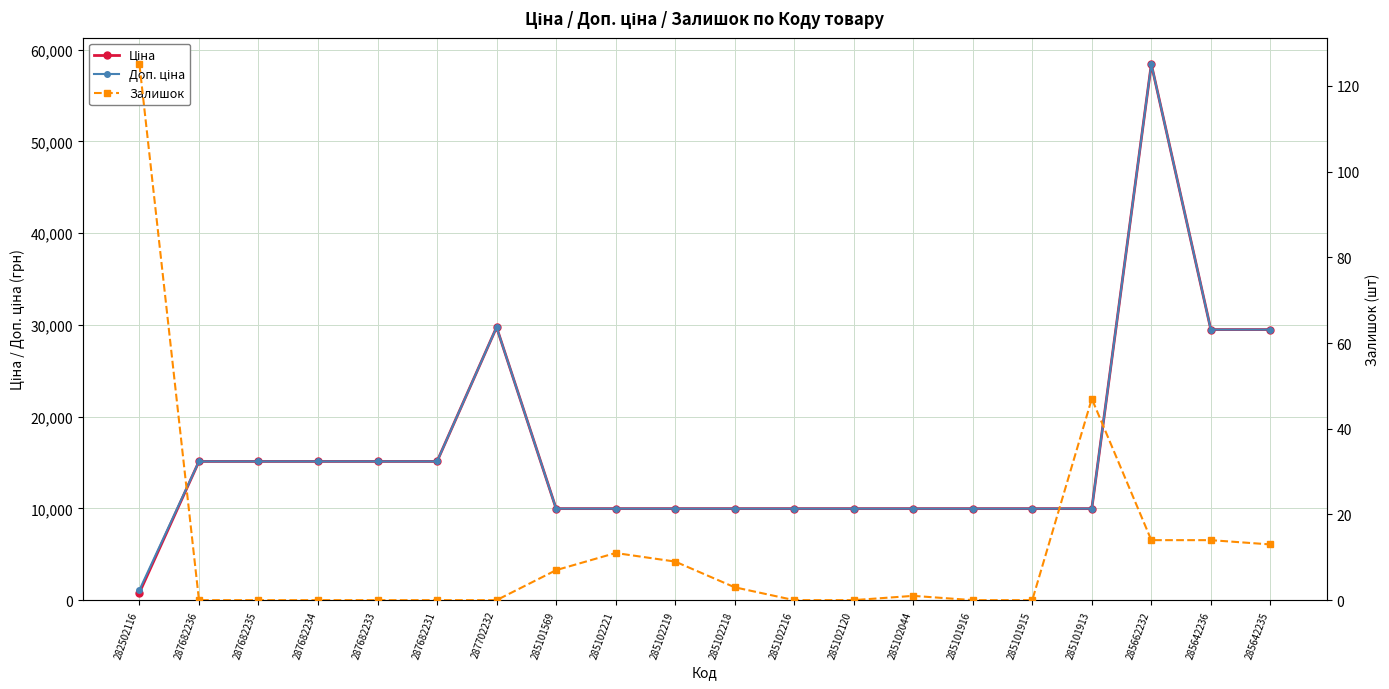

Is the value of Доп. ціна at 287682233 greater than the value of Ціна at 285102120?

Yes